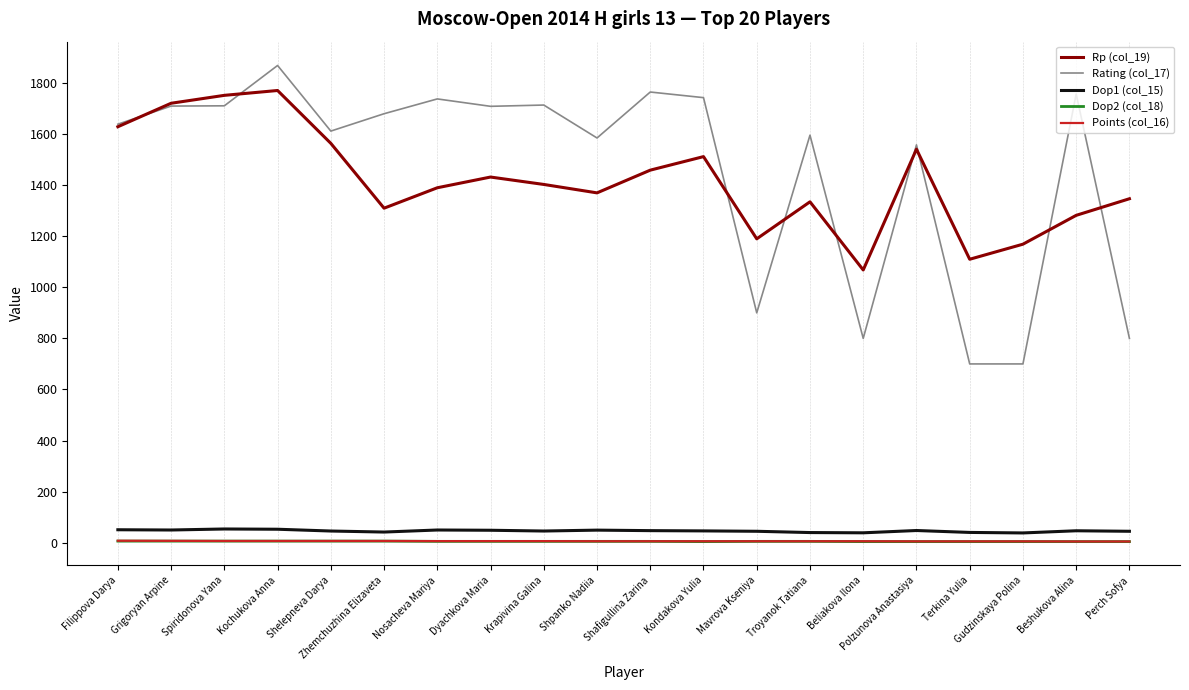

Which series has the largest range (max minus min)?

Rating (col_17)